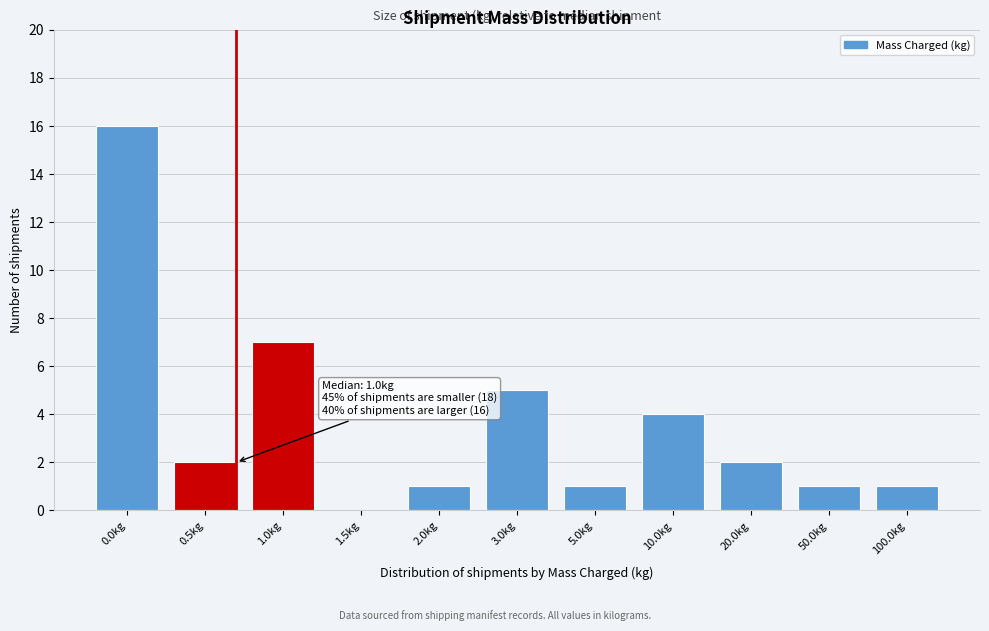

Reading left to right, extract all data points from this chart.

0.0kg=16	0.5kg=2	1.0kg=7	1.5kg=0	2.0kg=1	3.0kg=5	5.0kg=1	10.0kg=4	20.0kg=2	50.0kg=1	100.0kg=1